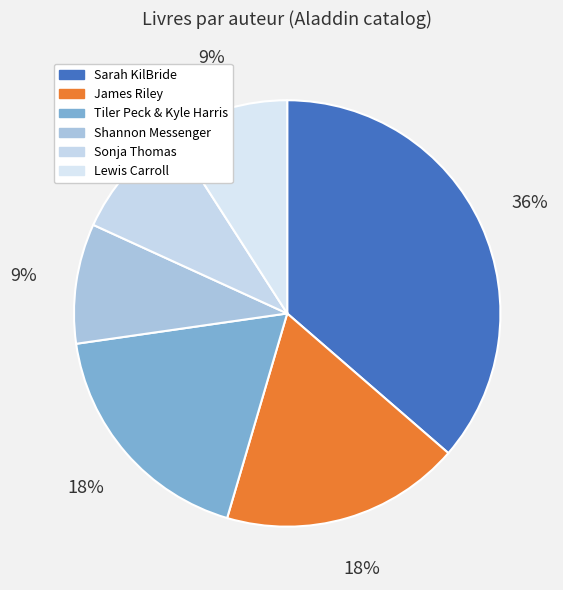

Count the number of slices in the pie.

6